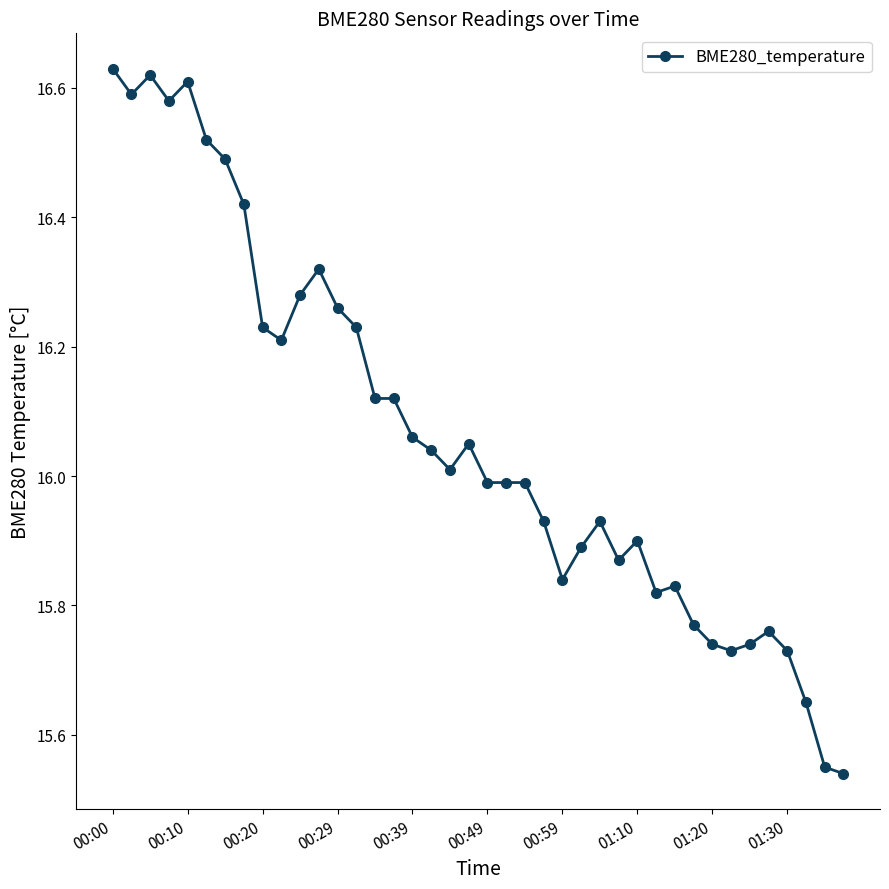

True or false: there are more than 0 points higher than both neighbors.

True